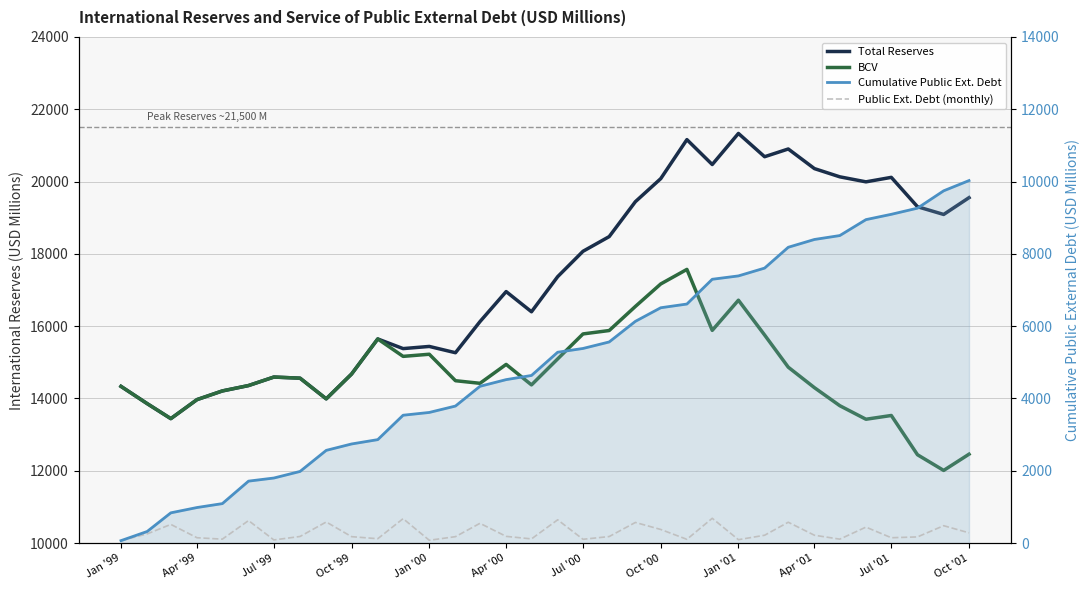

Which series has the largest total across all categories?

Total Reserves